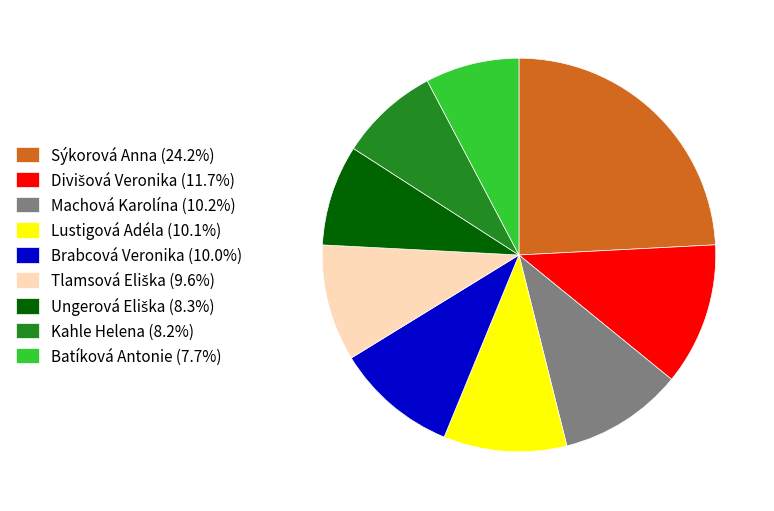

Approximately how many times larger is the value at Machová Karolína (10.2%) compared to Brabcová Veronika (10.0%)?

1.0